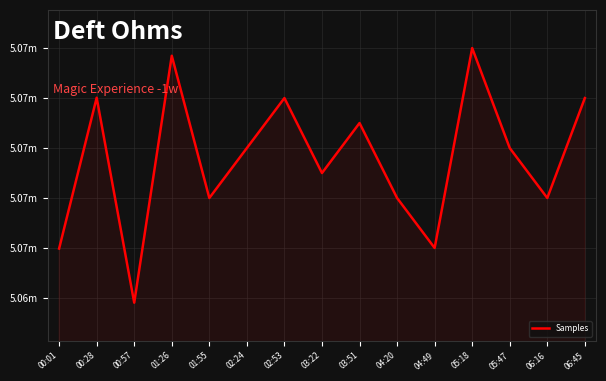

List the labels in order of value, smallest first.

00:57, 00:01, 04:49, 01:55, 04:20, 06:16, 03:22, 02:24, 05:47, 03:51, 02:53, 06:45, 00:28, 01:26, 05:18